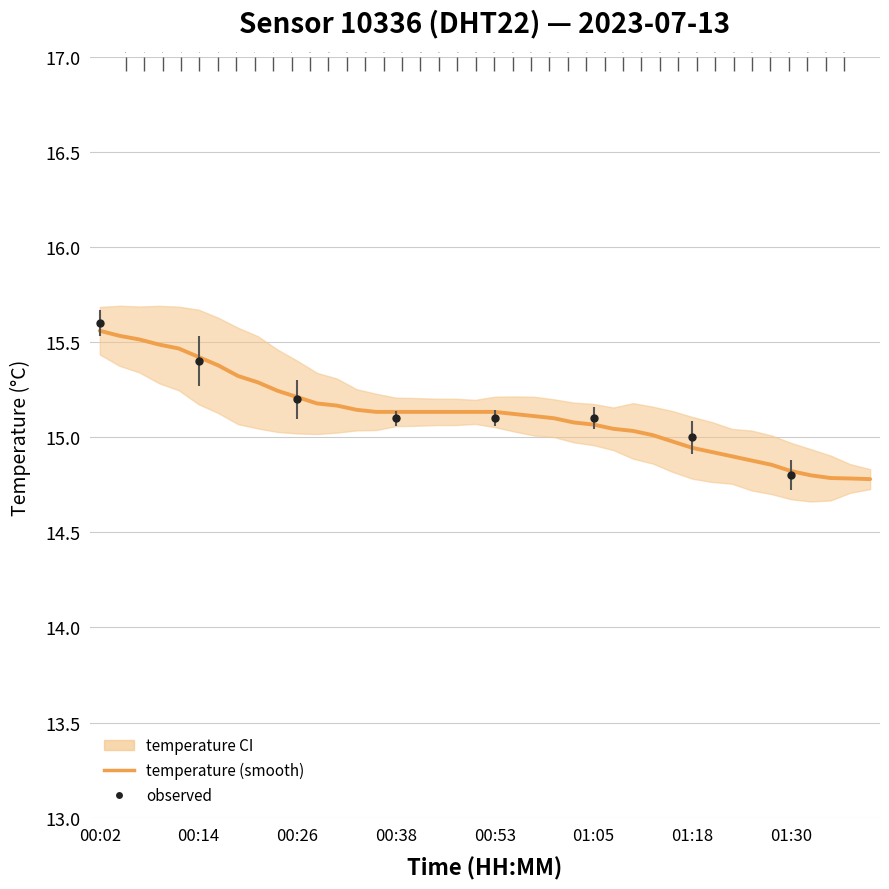

What is the label of the 7th point from the left?

01:18